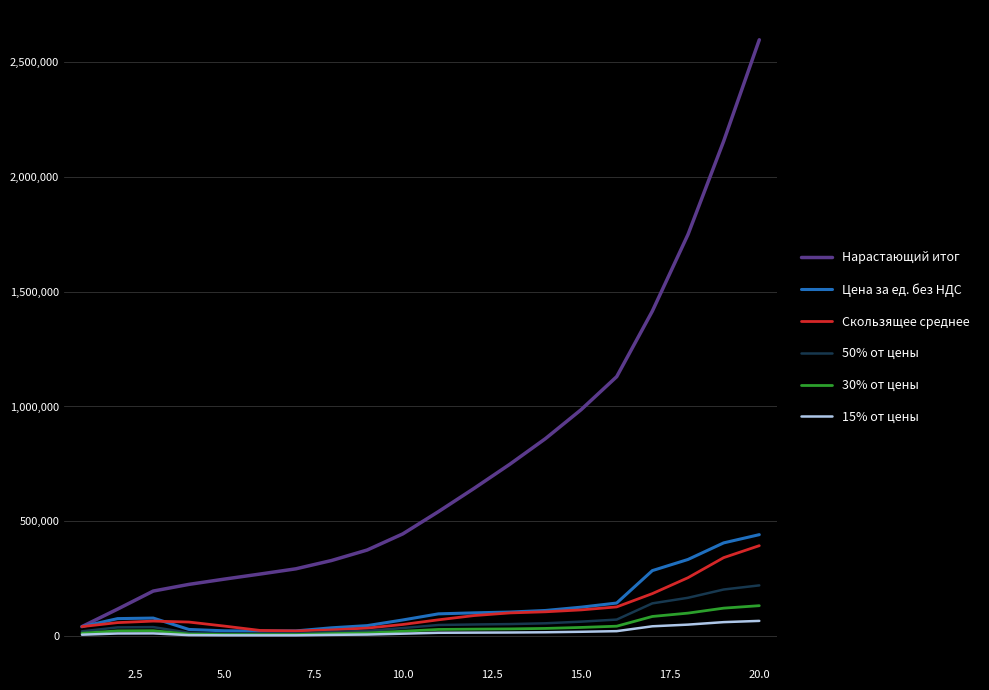

How many lines are shown in the chart?

6